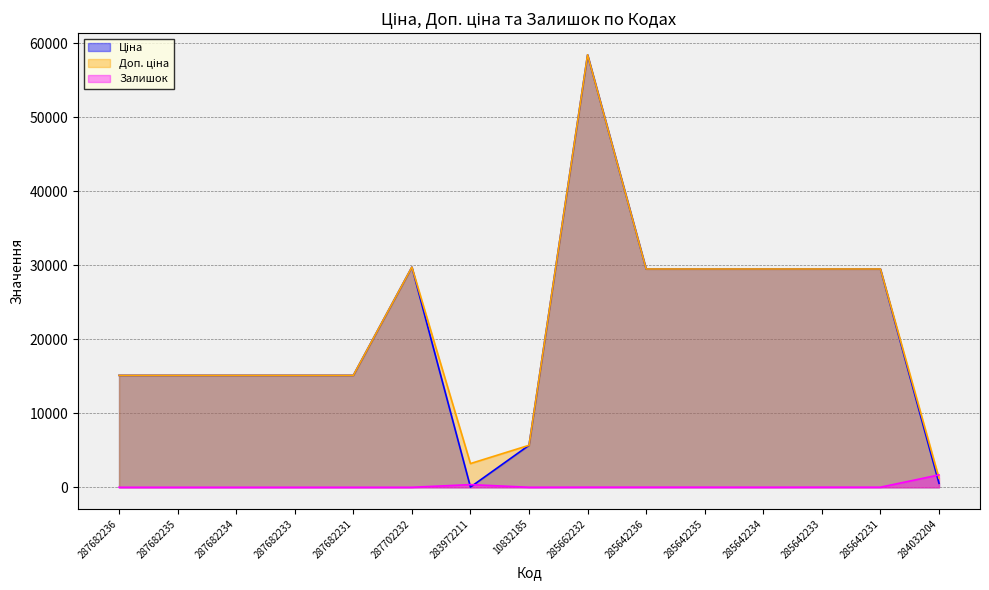

Which series has the largest total across all categories?

Доп. ціна